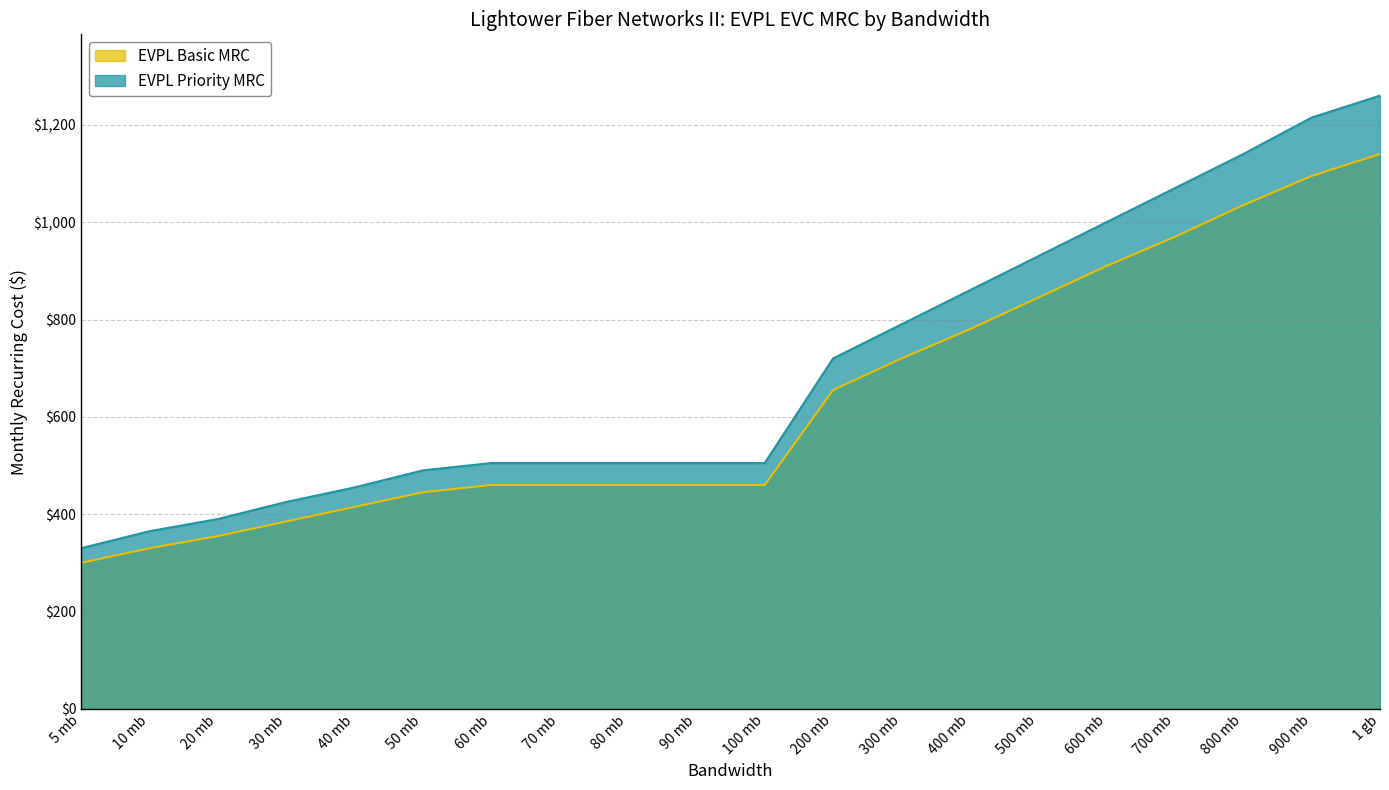

Reading left to right, what are all the values shown in this chart?

EVPL Basic MRC: 300	330	355	385	415	445	460	460	460	460	460	655	720	780	845	910	970	1035	1095	1140
EVPL Priority MRC: 330	365	390	425	455	490	505	505	505	505	505	720	790	860	930	1000	1070	1140	1215	1260